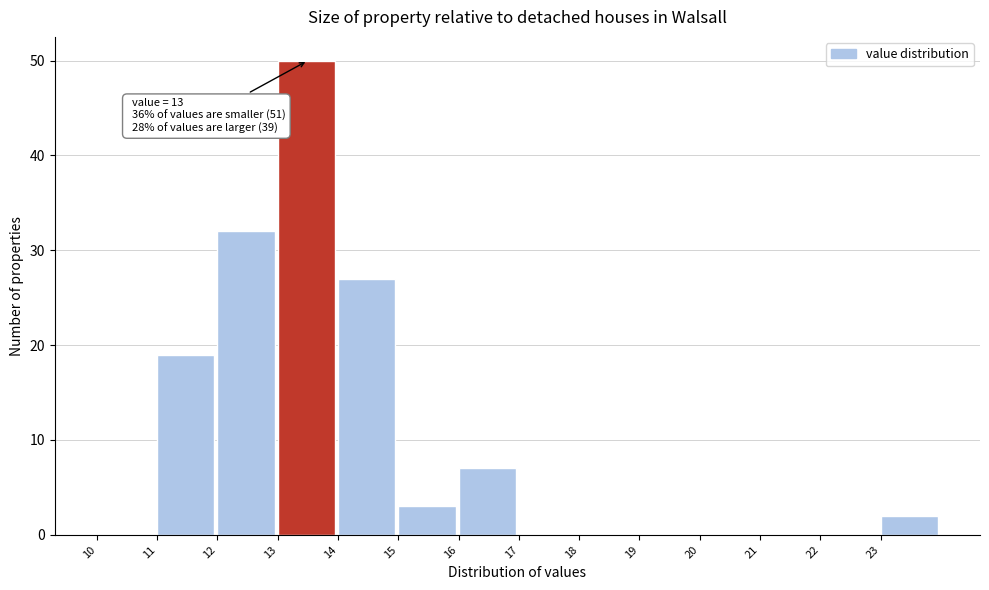

Over which range of the x-axis is the bar tallest?

13 to 14